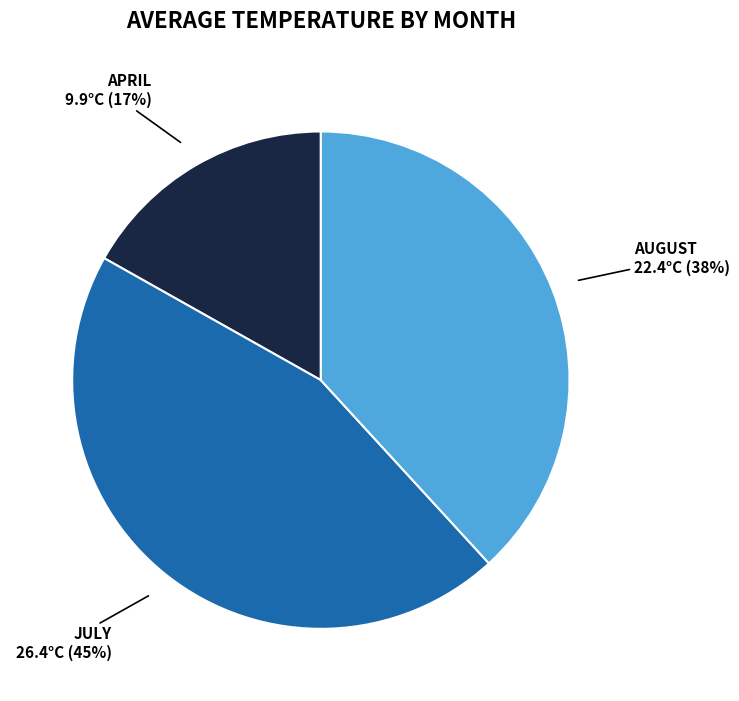

To the nearest percent, what is the difference between the largest and smallest slice percentages?

28%